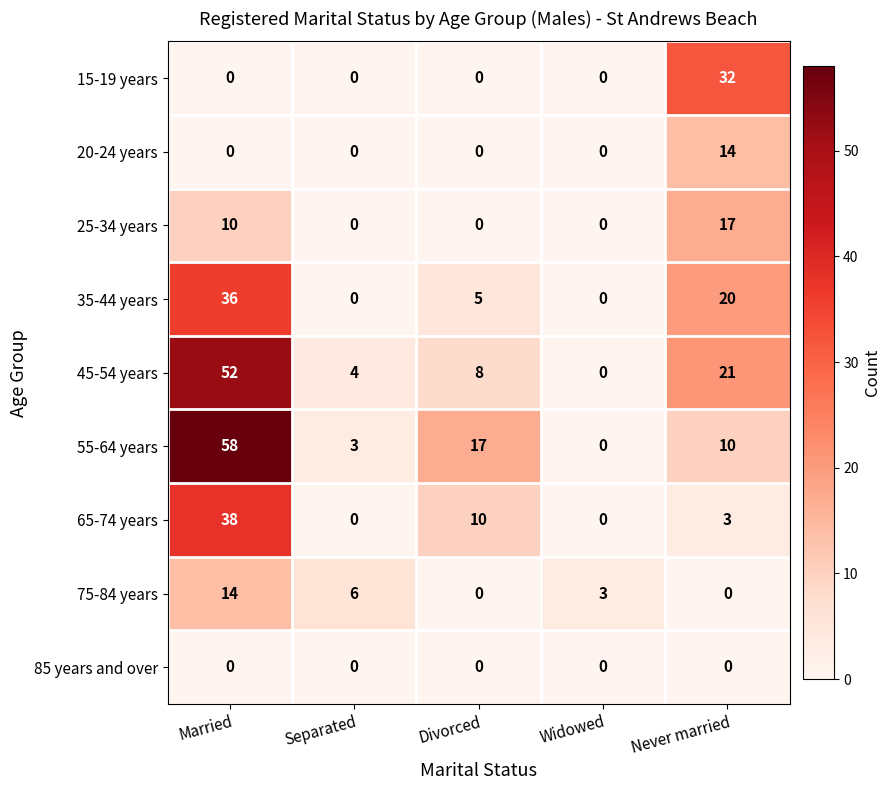

At which label is 25-34 years closest to 8?

Married